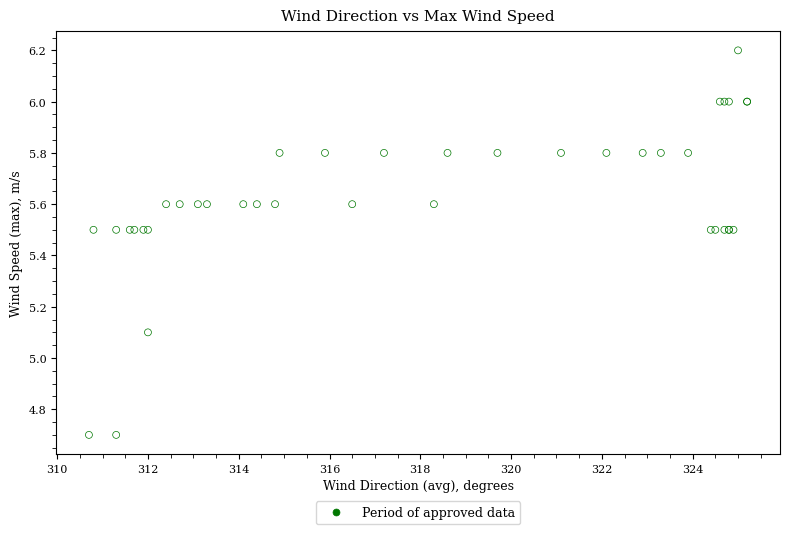

What Y value in the scatter plot is closest to 5?

5.1